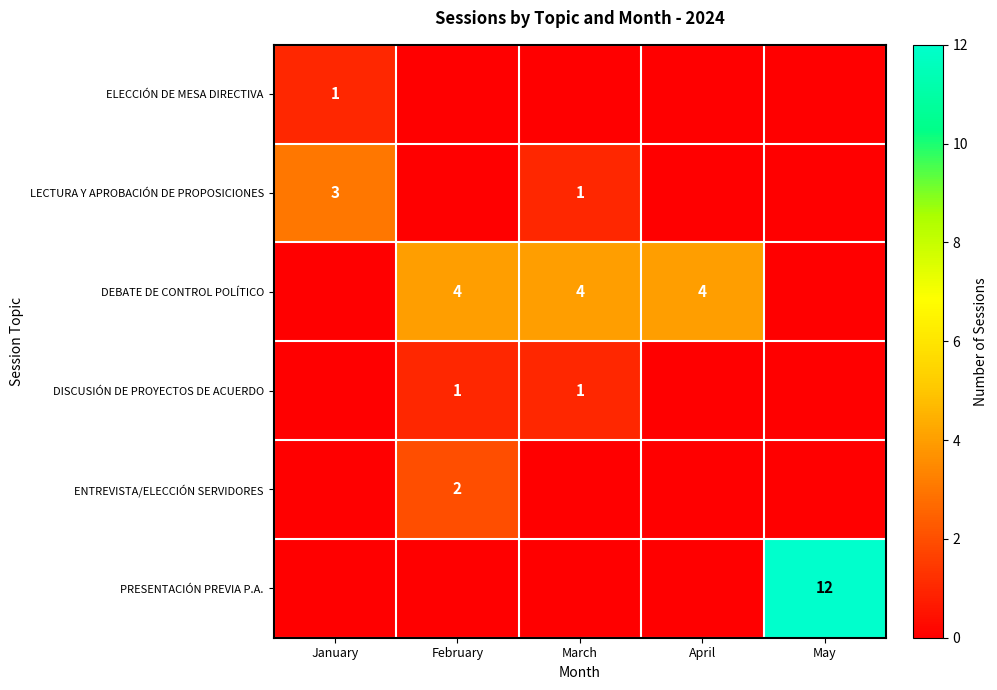

At which category is the sum across all series the highest?

May